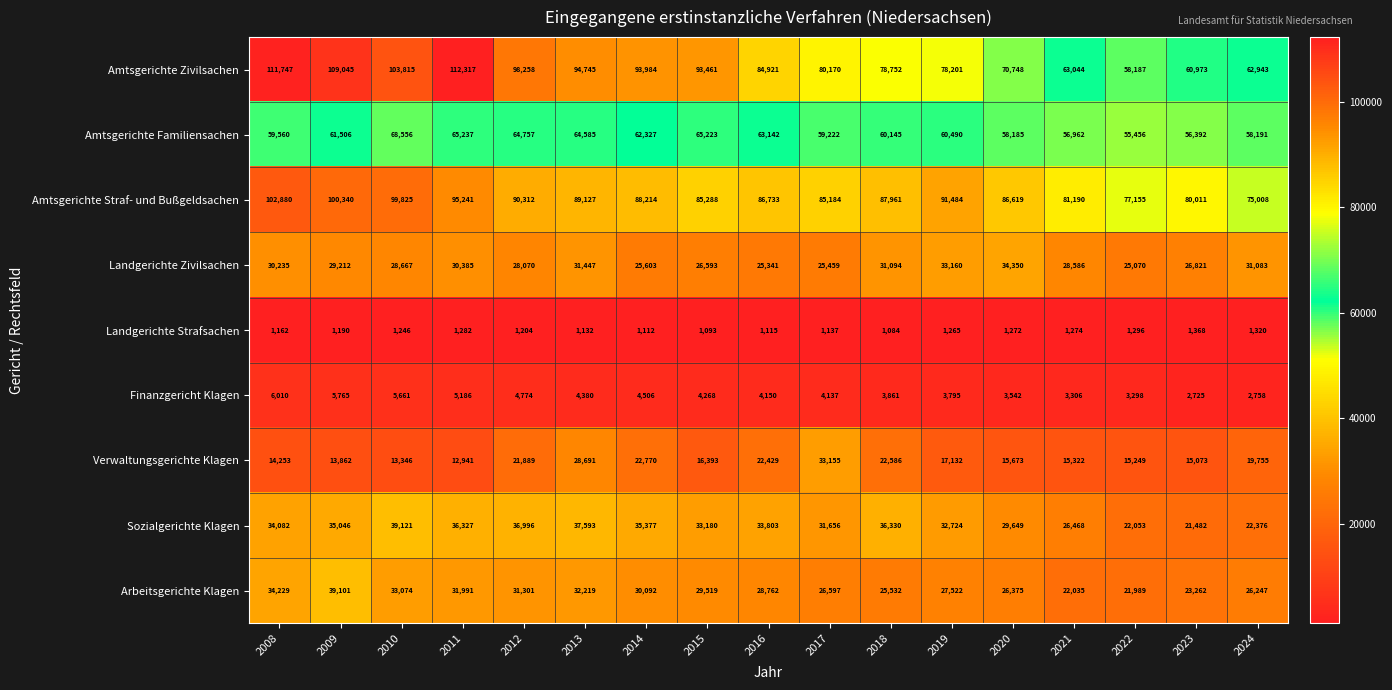

List the series in order of their peak value, highest first.

Amtsgerichte Zivilsachen, Amtsgerichte Straf- und Bußgeldsachen, Amtsgerichte Familiensachen, Sozialgerichte Klagen, Arbeitsgerichte Klagen, Landgerichte Zivilsachen, Verwaltungsgerichte Klagen, Finanzgericht Klagen, Landgerichte Strafsachen